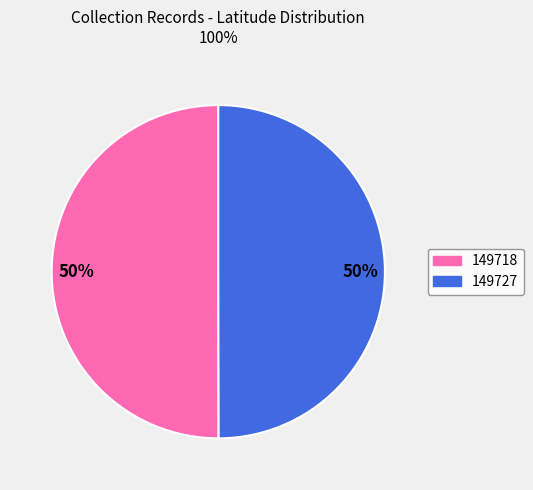

To the nearest percent, what percentage of the pie is 149727?

50%